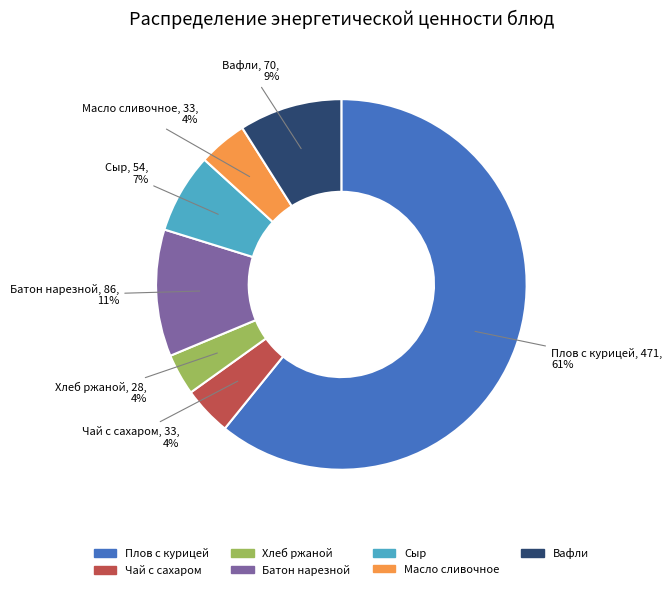

Is it true that Масло сливочное is 4% of the pie?

True